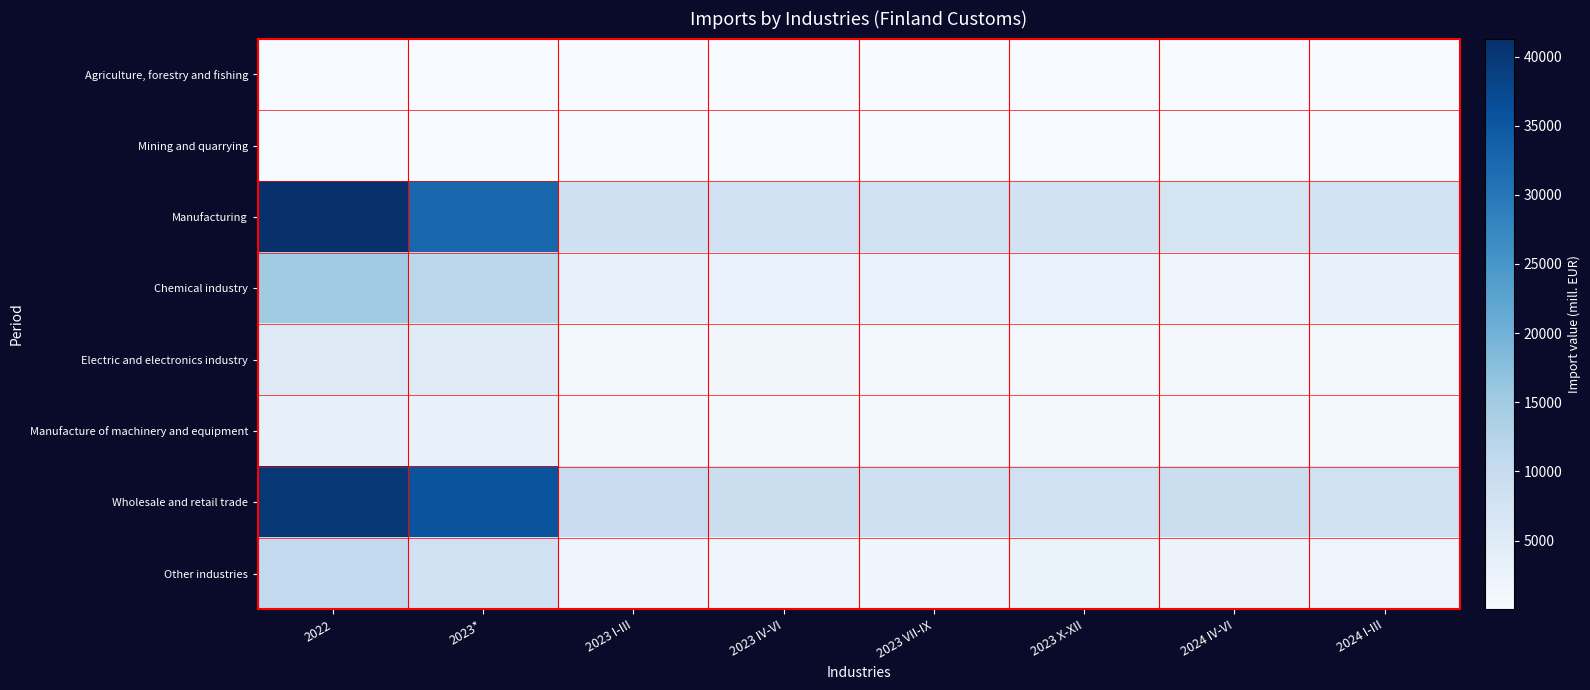

What is the total value across all series at 2024 I-III?

22634.9